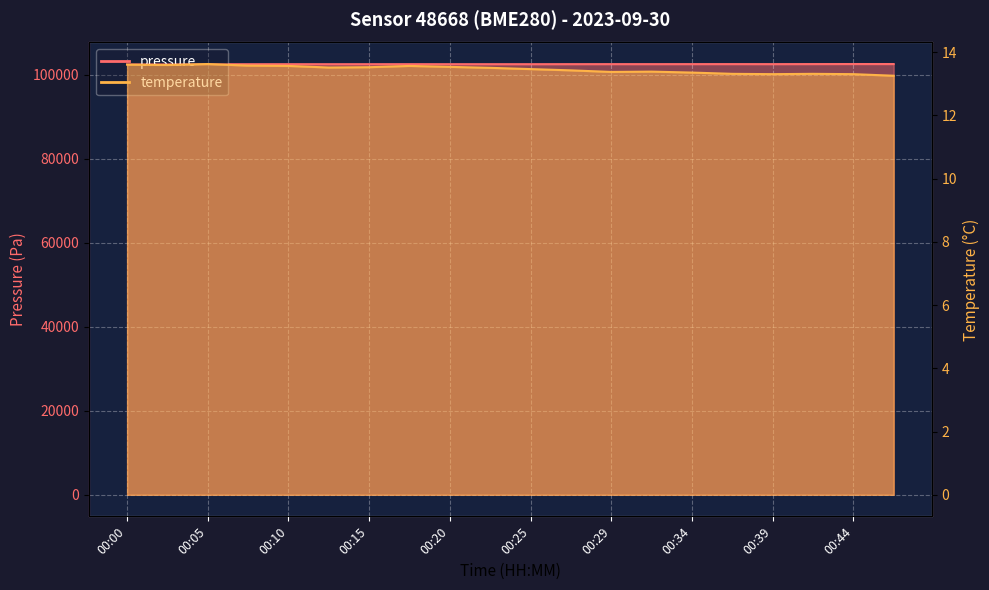

What is the approximate value of pressure at 00:29?

102523.9